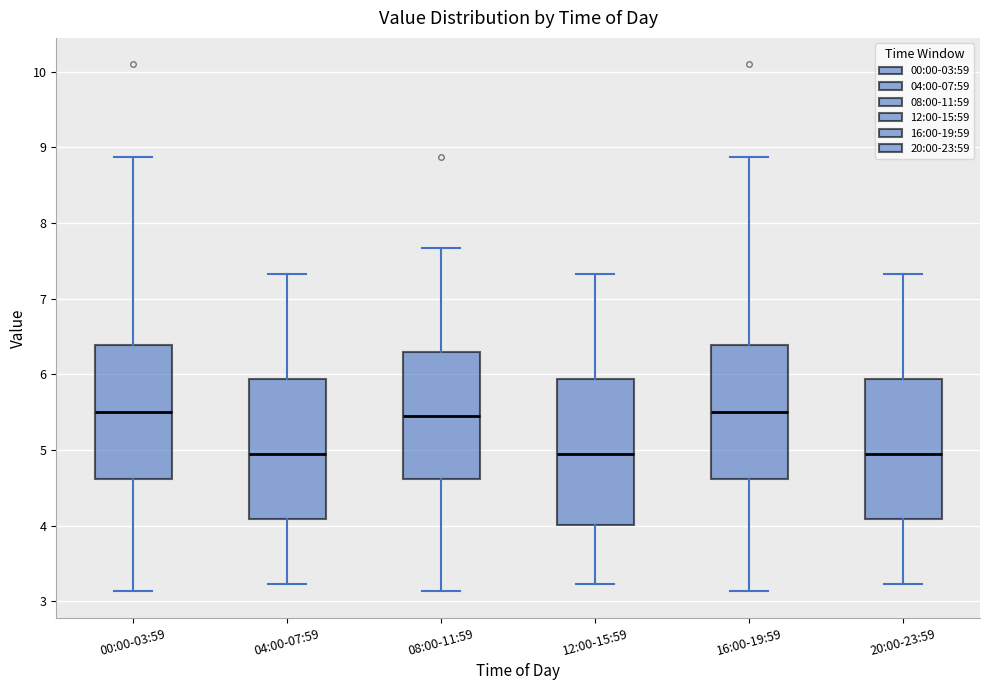

Where does the median line of the box for 04:00-07:59 sit on the y-axis? The values are not printed on the chart, so give them approximately, as read against the axis.

5.0